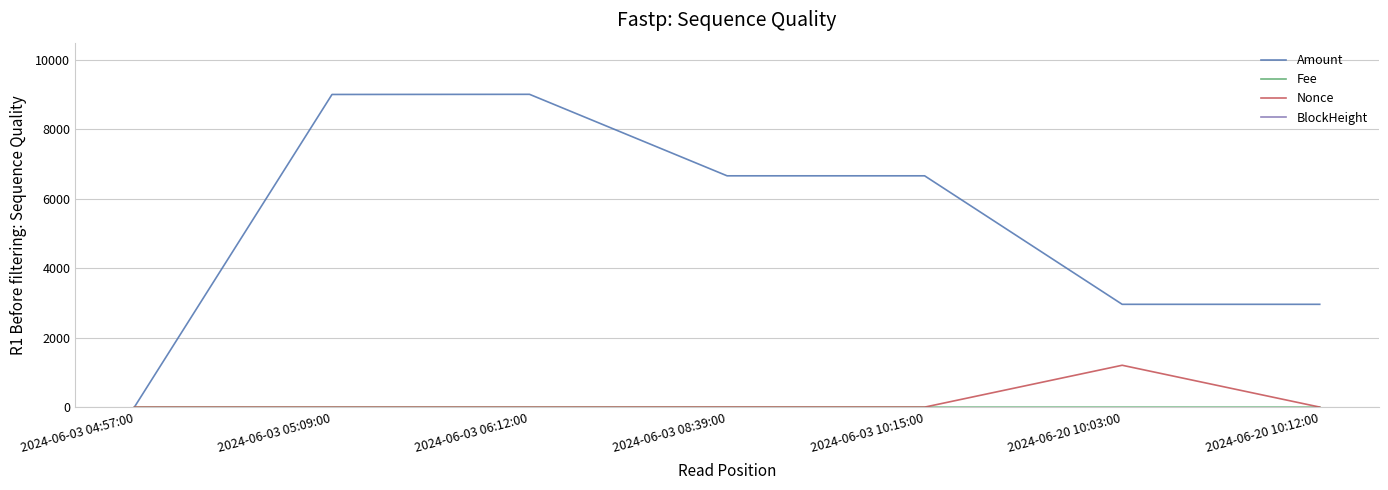

Is the value of Fee at 2024-06-03 10:15:00 greater than the value of BlockHeight at 2024-06-03 10:15:00?

No